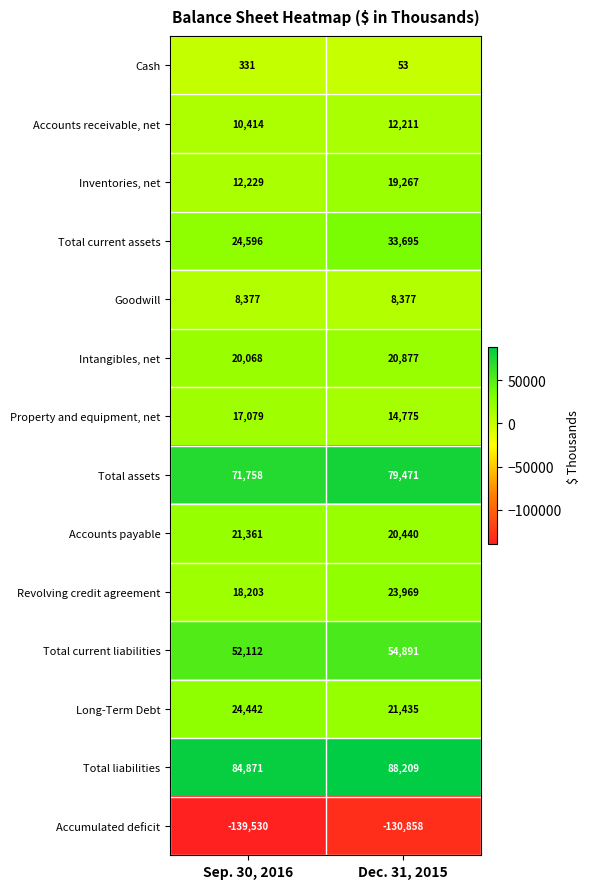

The Long-Term Debt series shows 8257 at Sep. 30, 2016. True or false?

False